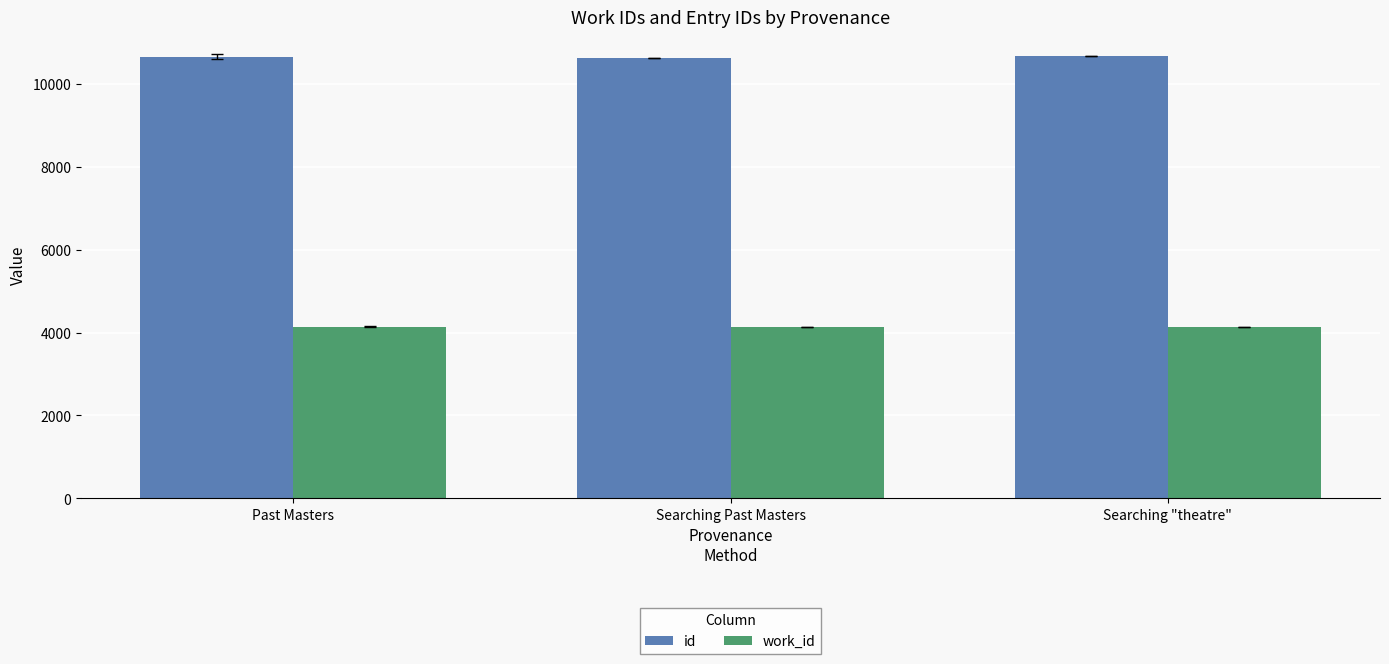

List the series in order of their peak value, lowest first.

work_id, id